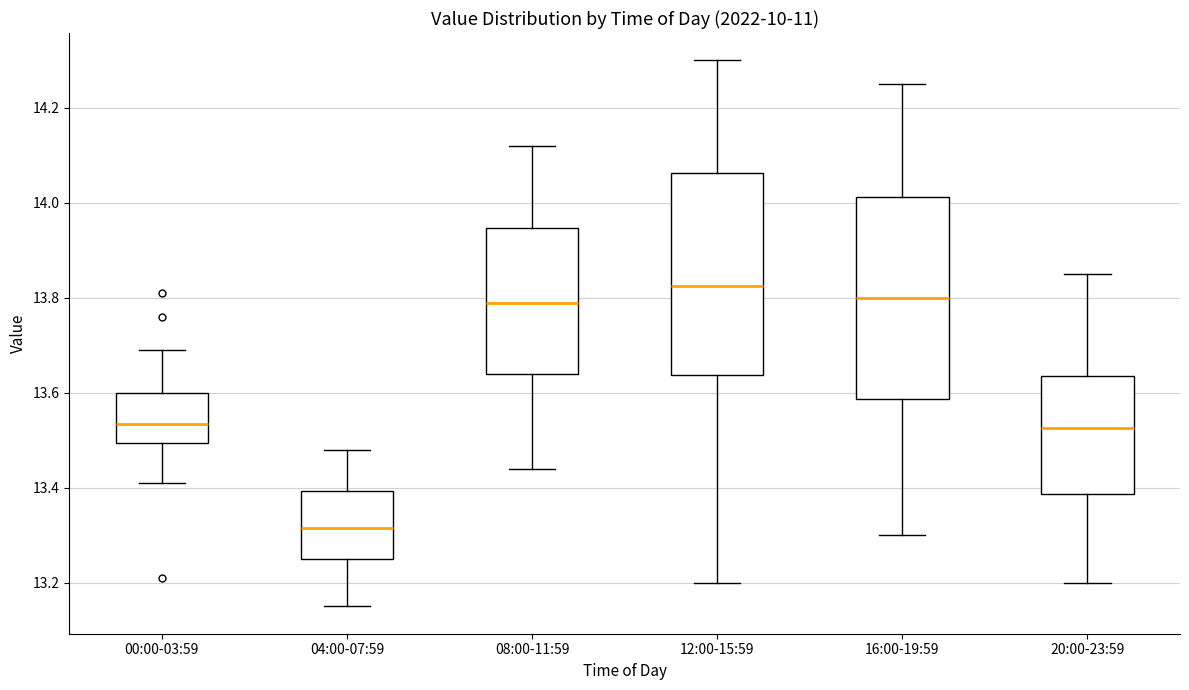

Reading left to right, transcribe this box plot: for each box, give where its median line is, the range the box spans, and where its two whiskers end, as read against the y-axis. The values are not printed on the chart, so give them approximately, as read against the axis.

00:00-03:59: median 13.54, box 13.50 to 13.60, whiskers 13.42 to 13.70
04:00-07:59: median 13.32, box 13.26 to 13.40, whiskers 13.16 to 13.48
08:00-11:59: median 13.80, box 13.64 to 13.94, whiskers 13.44 to 14.12
12:00-15:59: median 13.82, box 13.64 to 14.06, whiskers 13.20 to 14.30
16:00-19:59: median 13.80, box 13.58 to 14.02, whiskers 13.30 to 14.26
20:00-23:59: median 13.52, box 13.38 to 13.64, whiskers 13.20 to 13.86